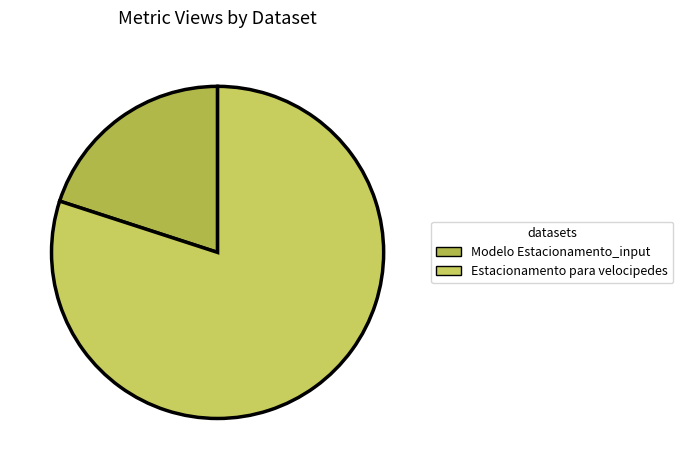

How many slices are in this pie chart?

2